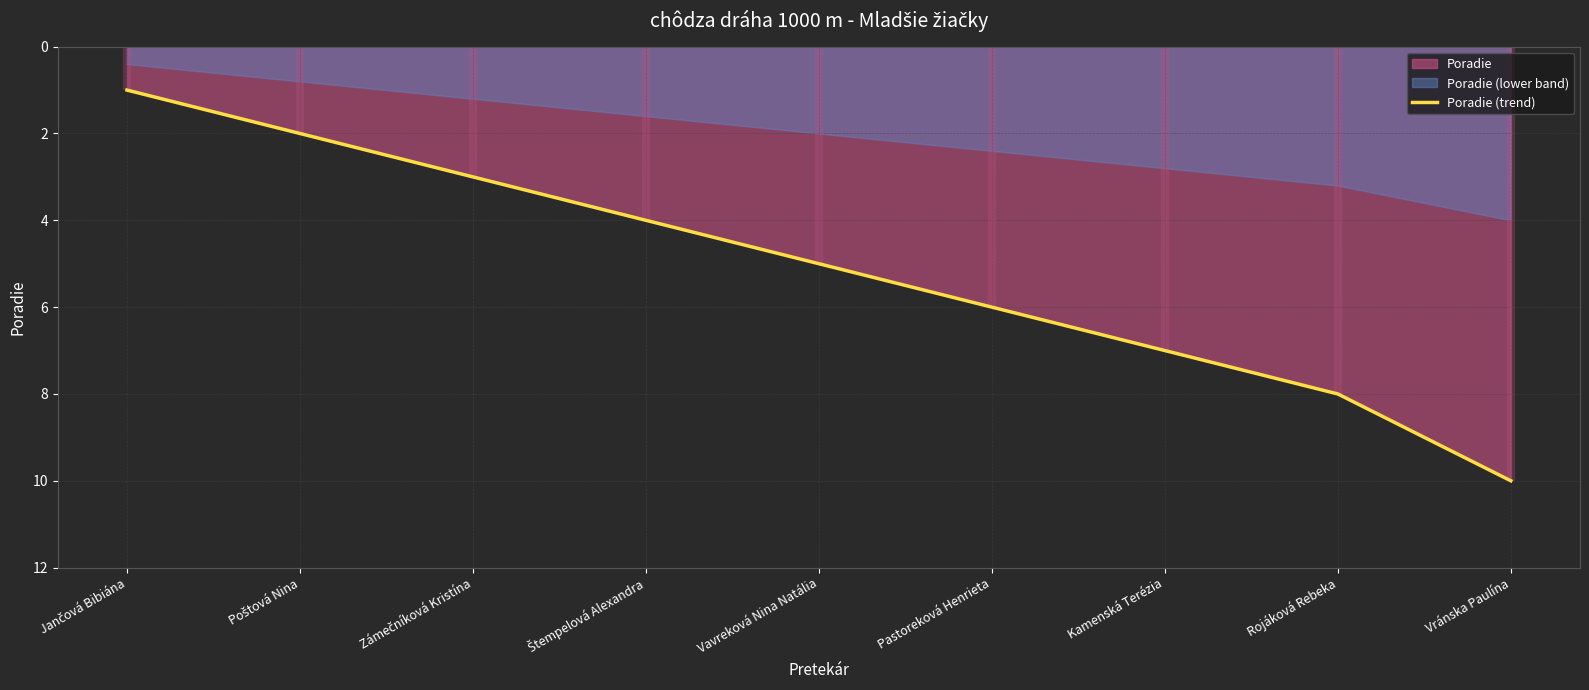

Does the chart display data point markers on the line(s)?

No